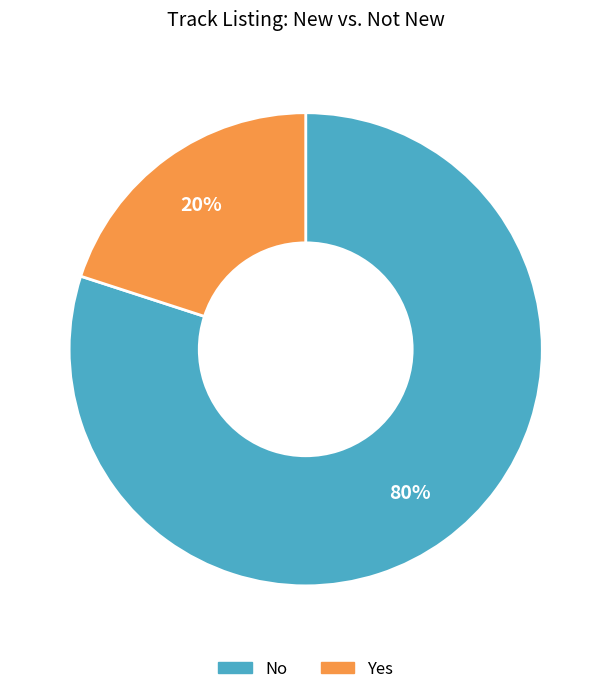

The No slice represents 80% of the pie. True or false?

True